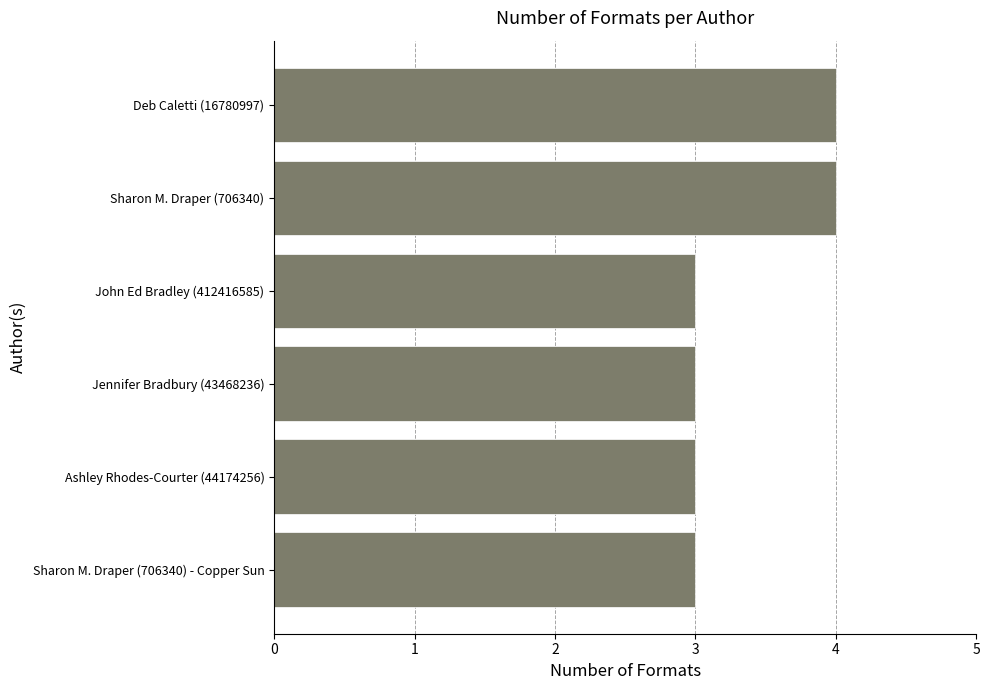

Which has a higher value, Sharon M. Draper (706340) - Copper Sun or Deb Caletti (16780997)?

Deb Caletti (16780997)